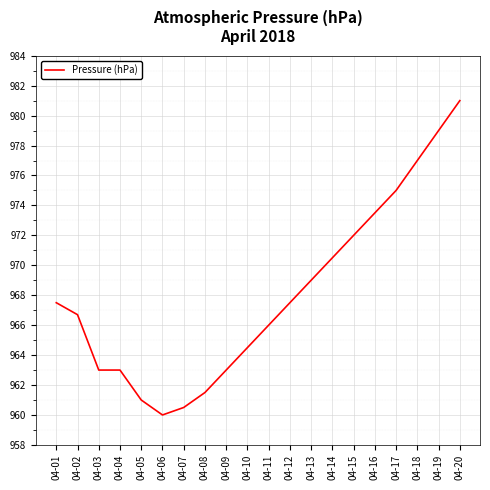

What is the difference between the values at 04-18 and 04-12?

9.5